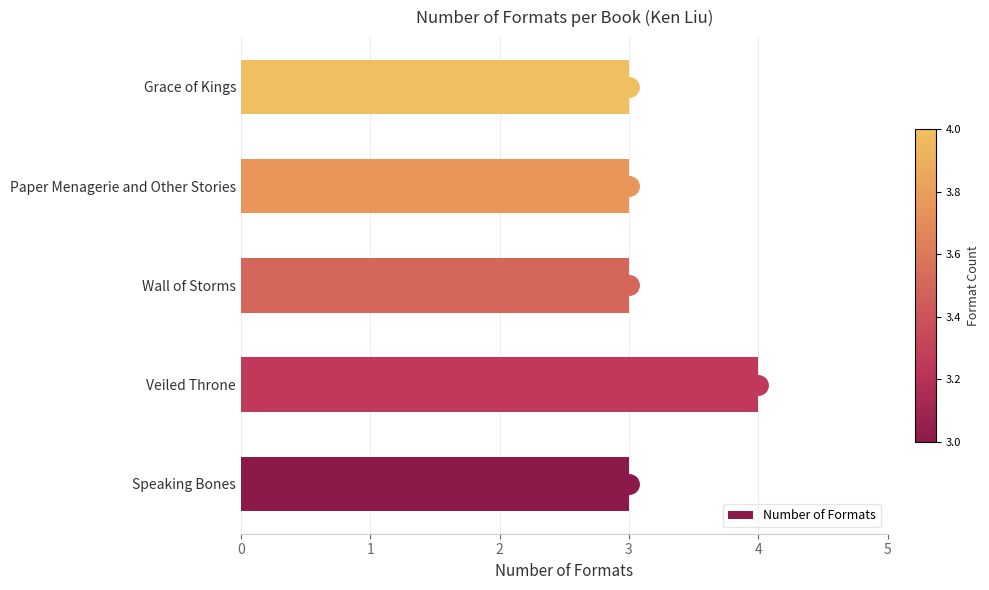

Reading top to bottom, list all the values displayed in this chart.

3	3	3	4	3